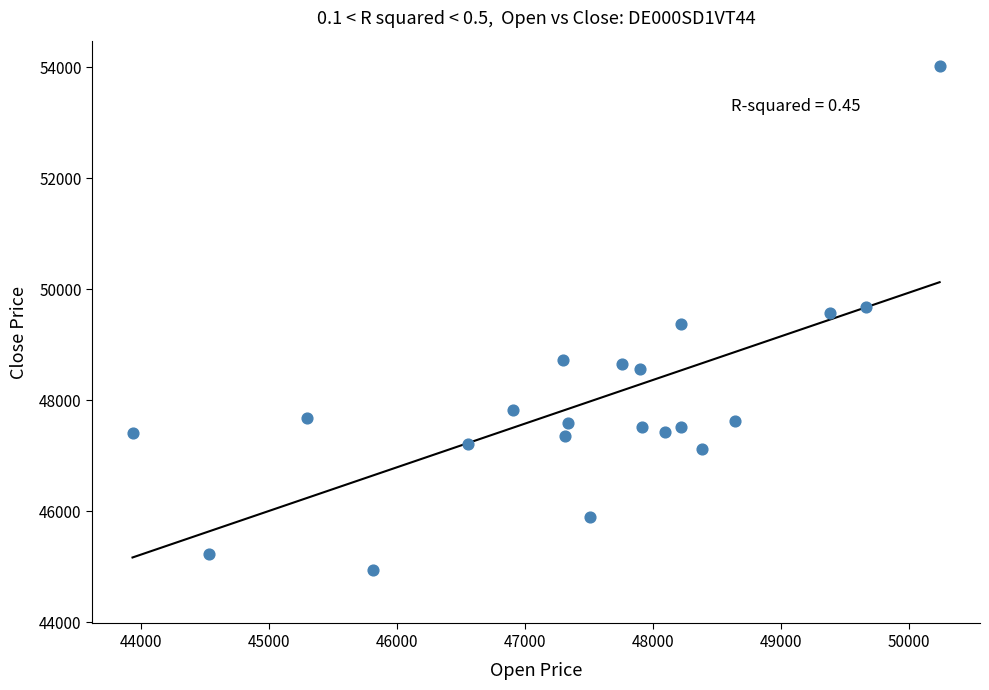

What is the range of X values (max minus min)?

6310